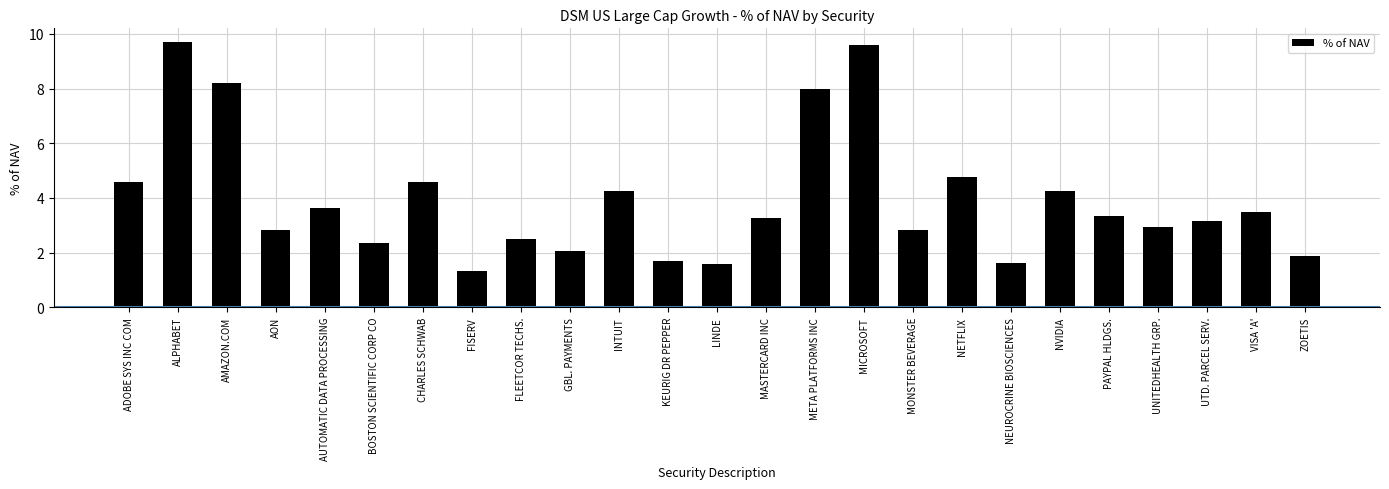

What is the greatest value displayed?

9.7